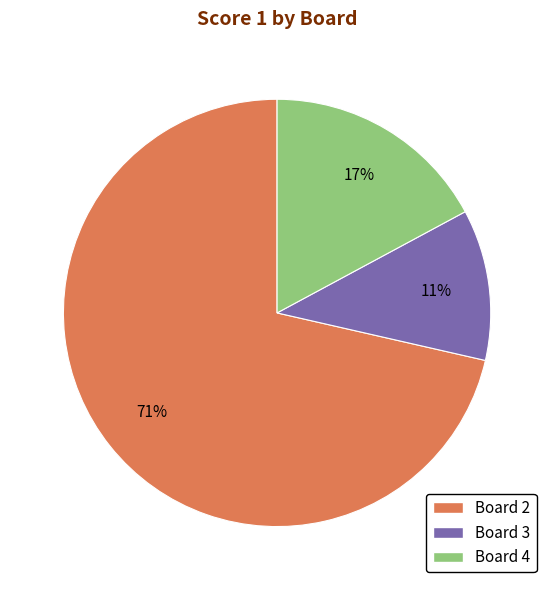

Is there a majority slice in this chart?

Yes